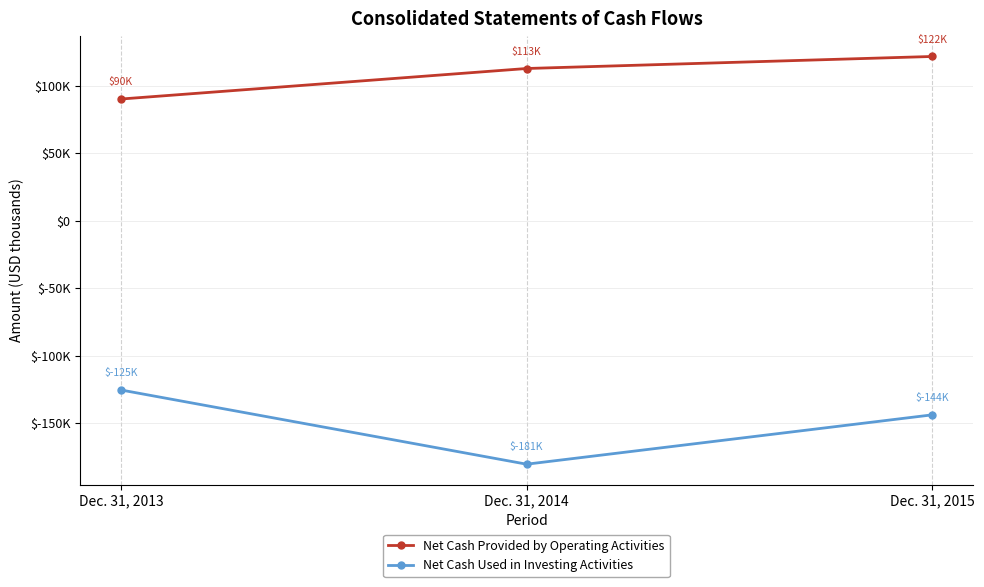

What are all the series names shown in the legend?

Net Cash Provided by Operating Activities, Net Cash Used in Investing Activities